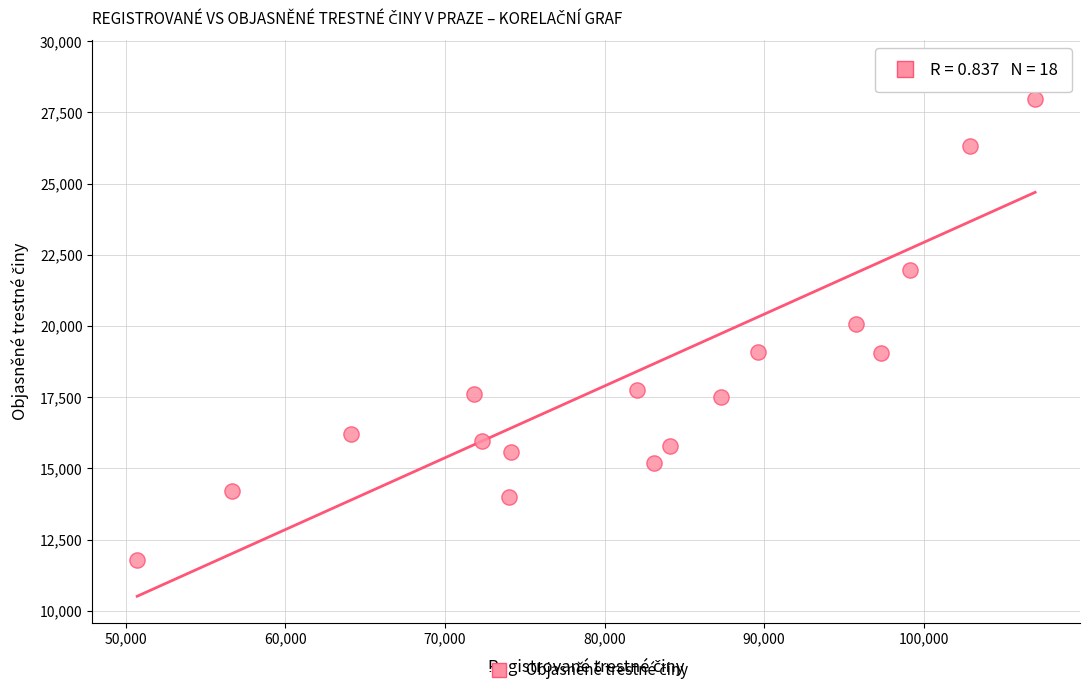

What is the range of X values (max minus min)?

56248